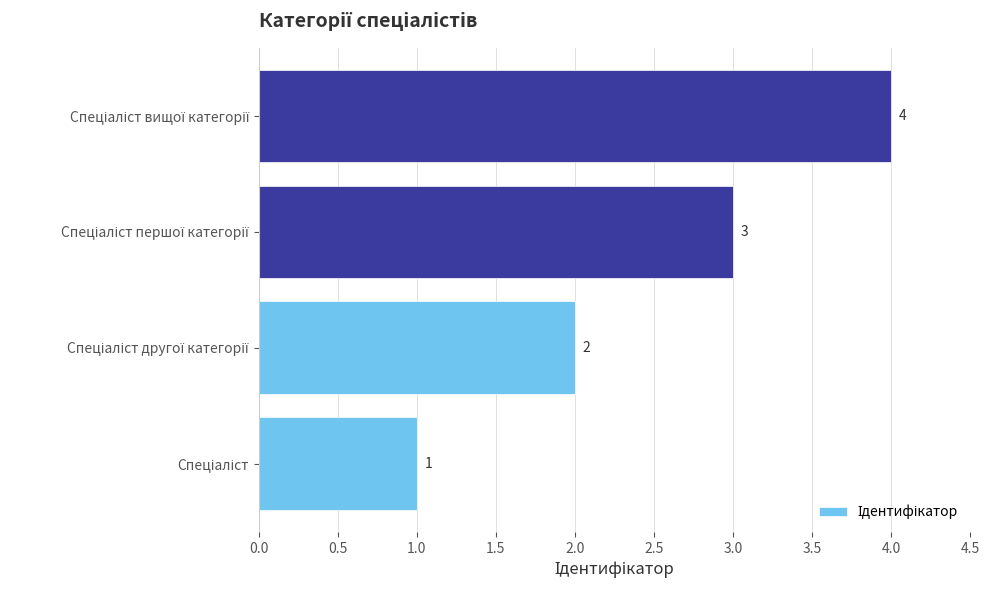

What is the maximum value shown in the chart?

4